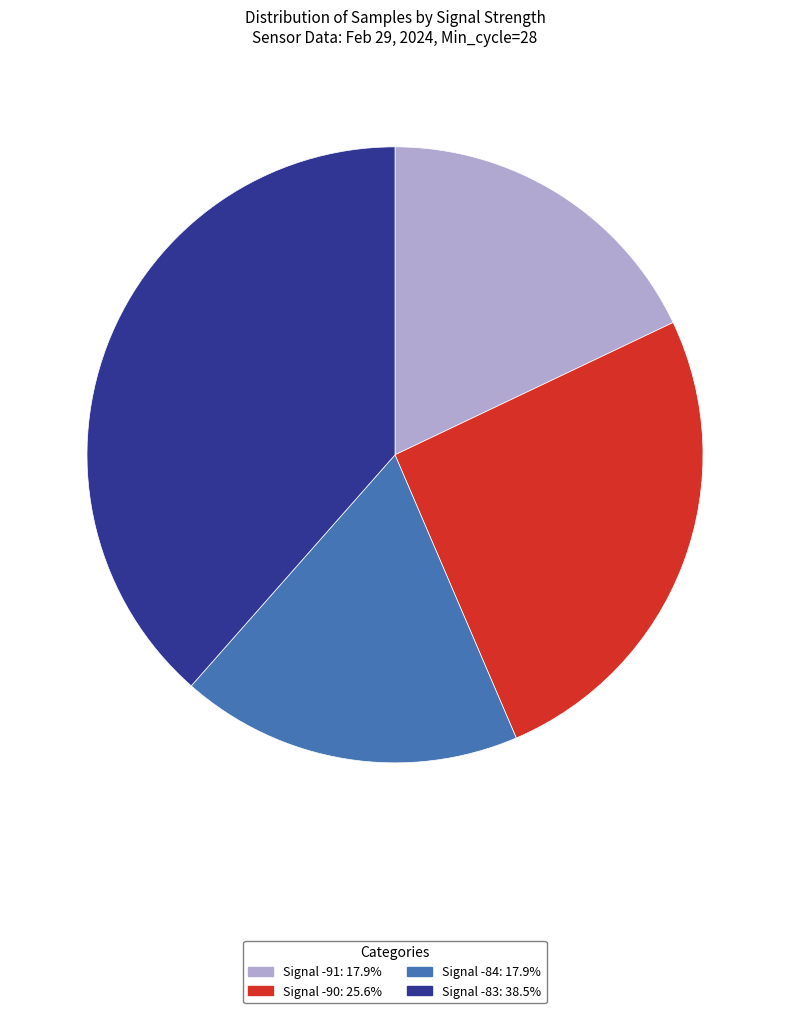

Count the number of slices in the pie.

4